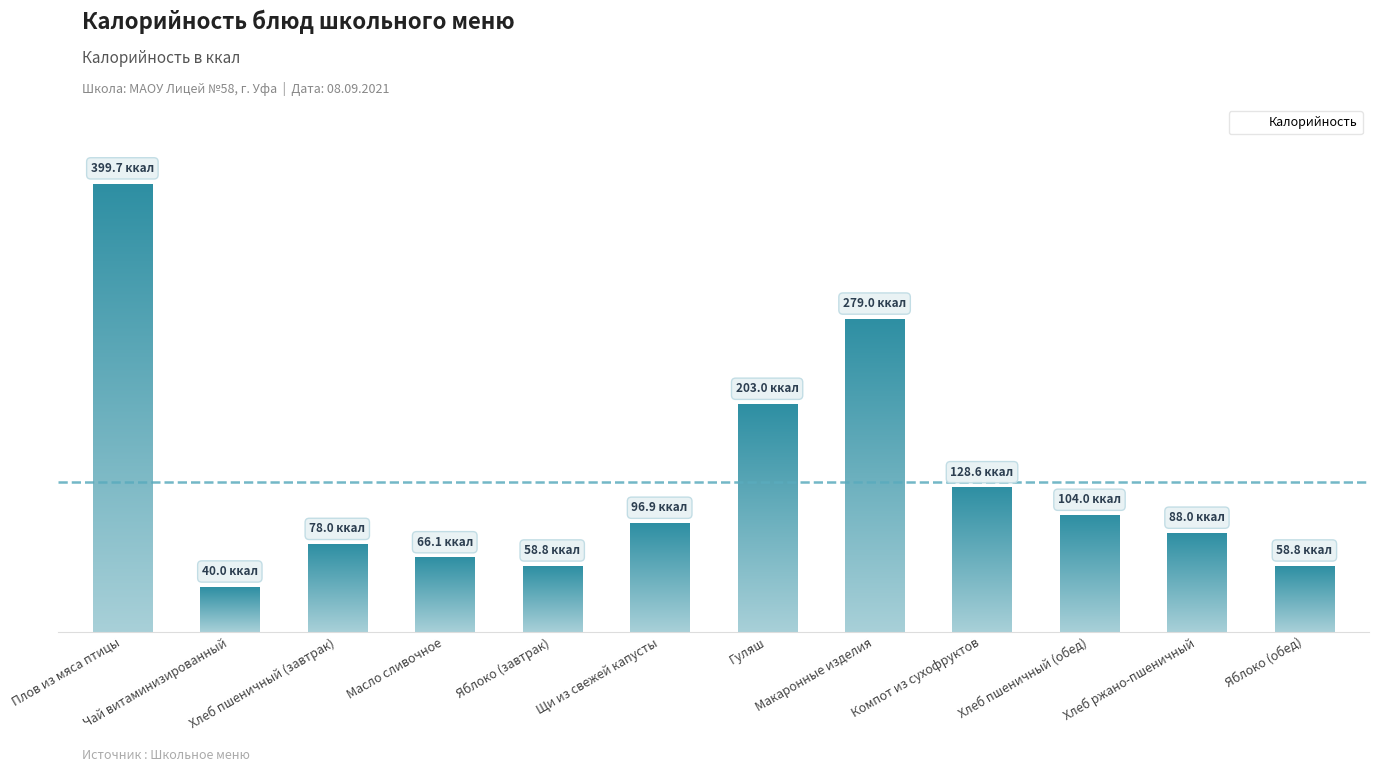

Does the chart contain any negative values?

No